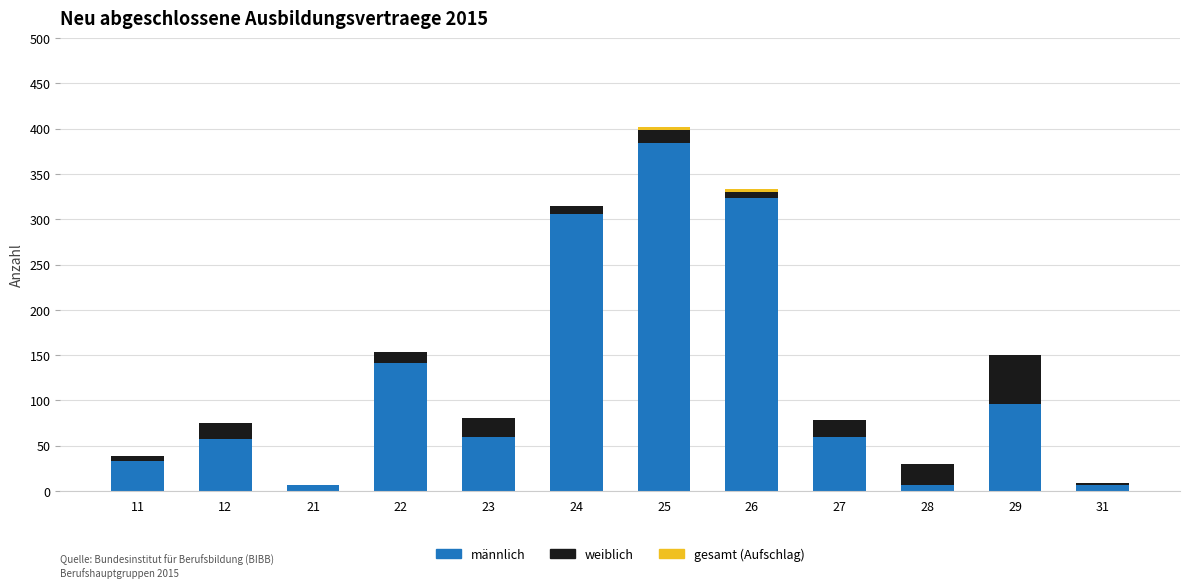

What is the highest value of the männlich series?

384